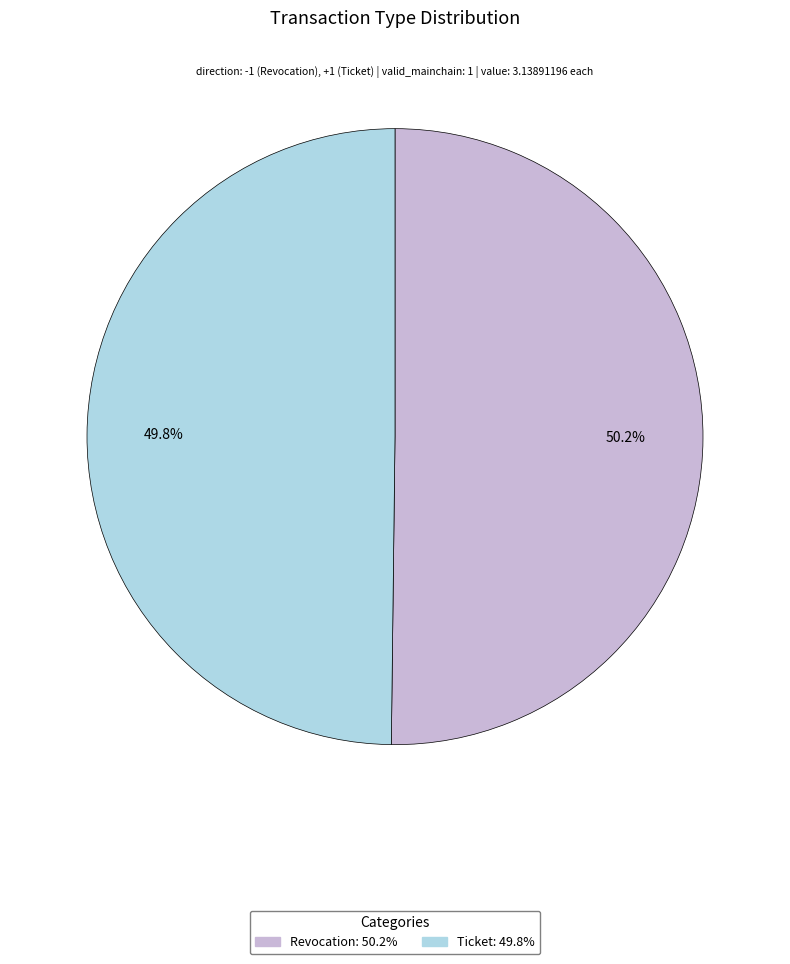

To the nearest percent, what percentage of the pie is Ticket?

50%